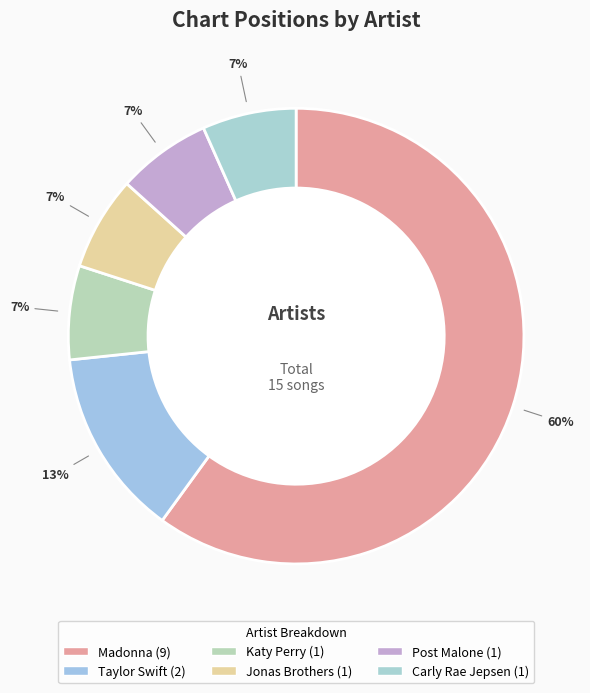

To the nearest percent, what portion does Katy Perry represent?

7%